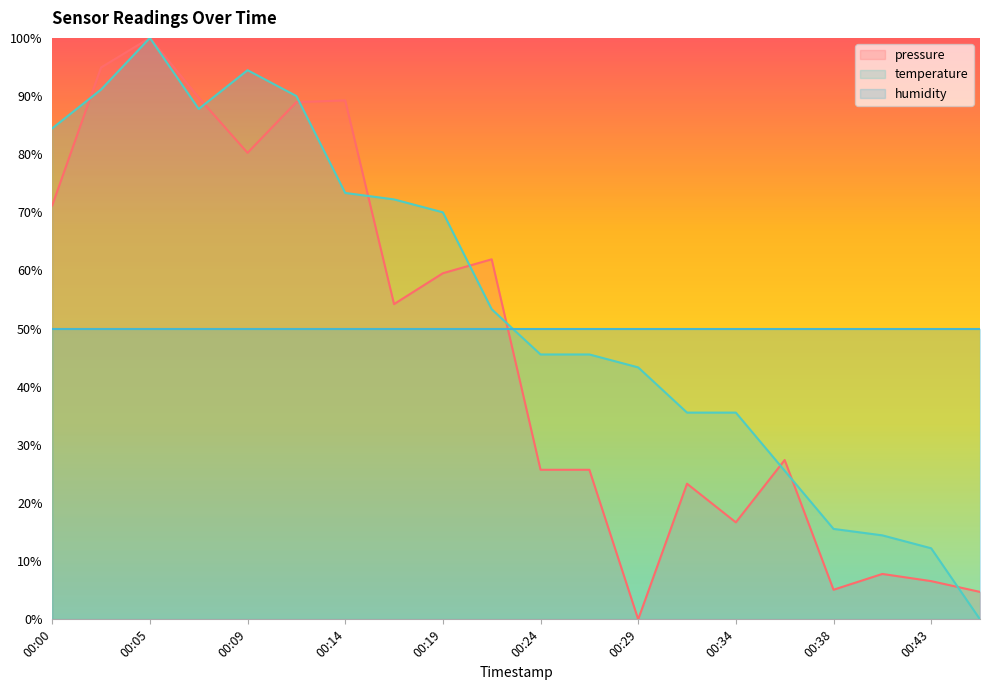

What is the value of the temperature point at the 1st from the left?

84.4